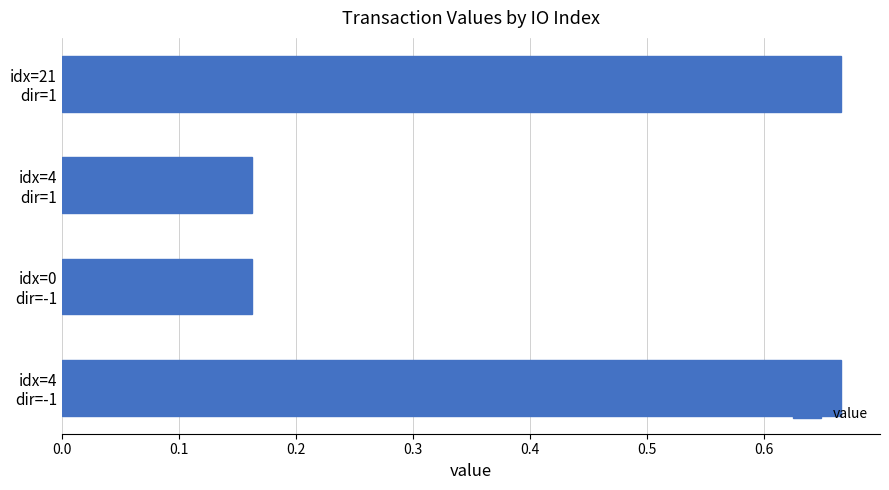

Count the values in the range 0 to 1.

4